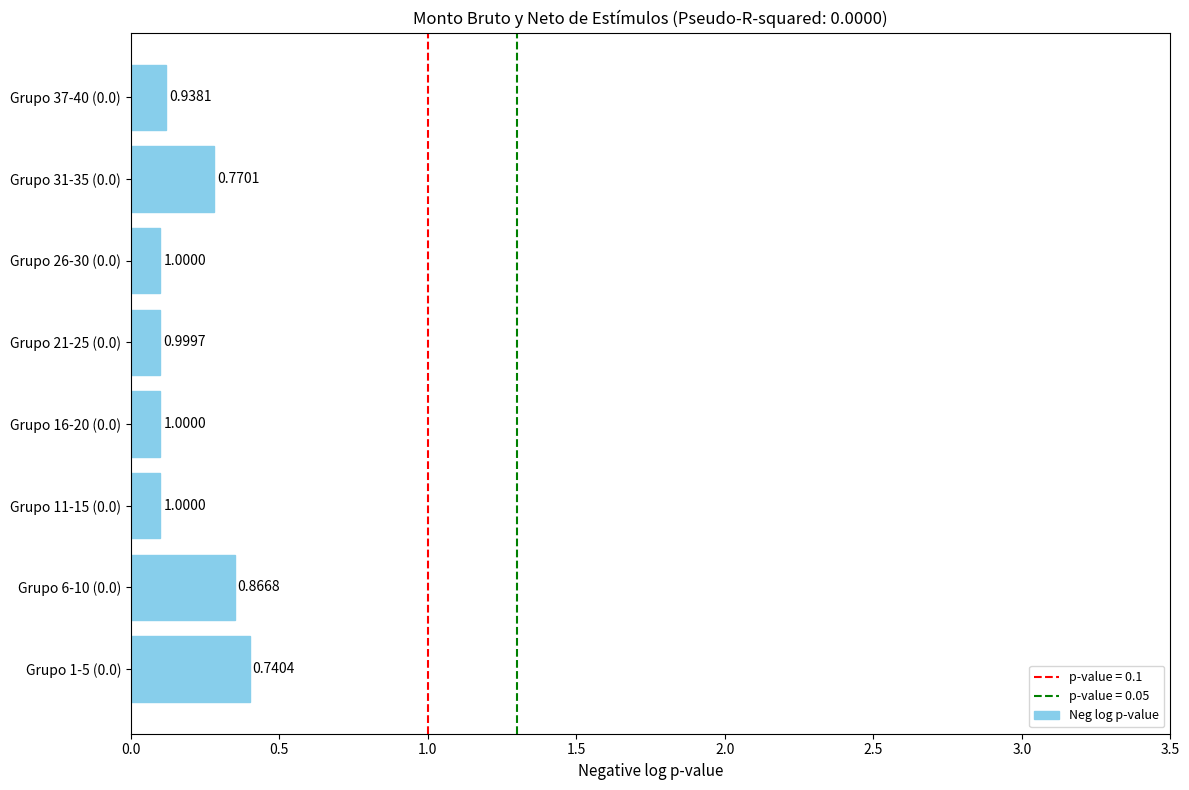

Are the bars horizontal?

Yes